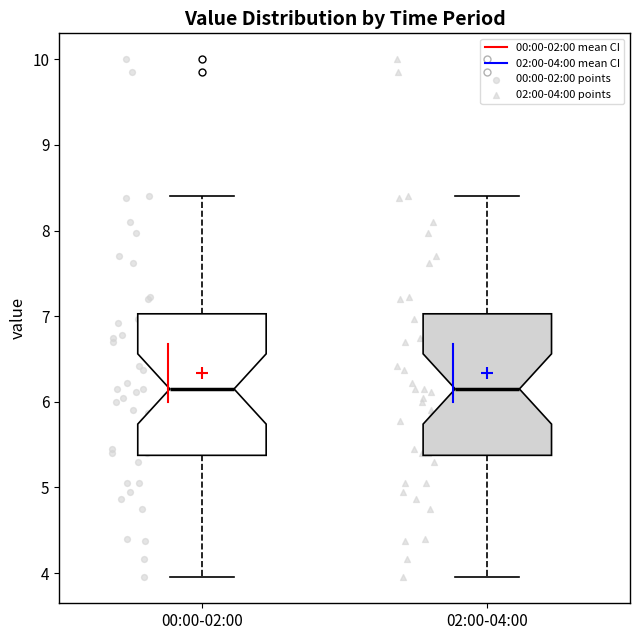

Reading left to right, transcribe this box plot: for each box, give where its median line is, the range the box spans, and where its two whiskers end, as read against the y-axis. The values are not printed on the chart, so give them approximately, as read against the axis.

00:00-02:00: median 6.2, box 5.4 to 7.0, whiskers 4.0 to 8.4
02:00-04:00: median 6.2, box 5.4 to 7.0, whiskers 4.0 to 8.4